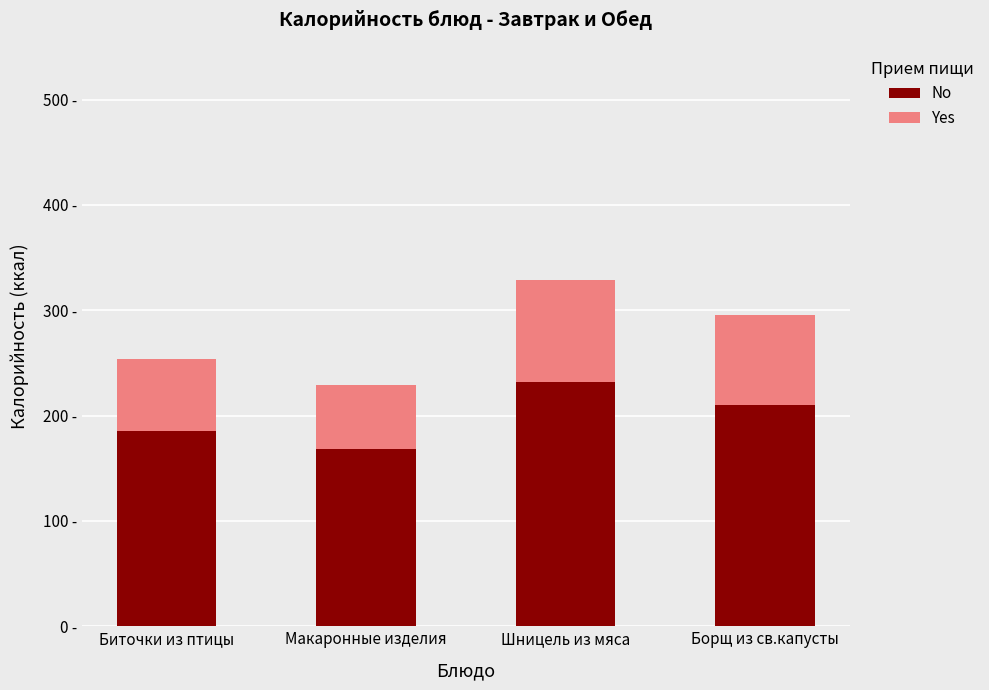

What are all the series names shown in the legend?

No, Yes